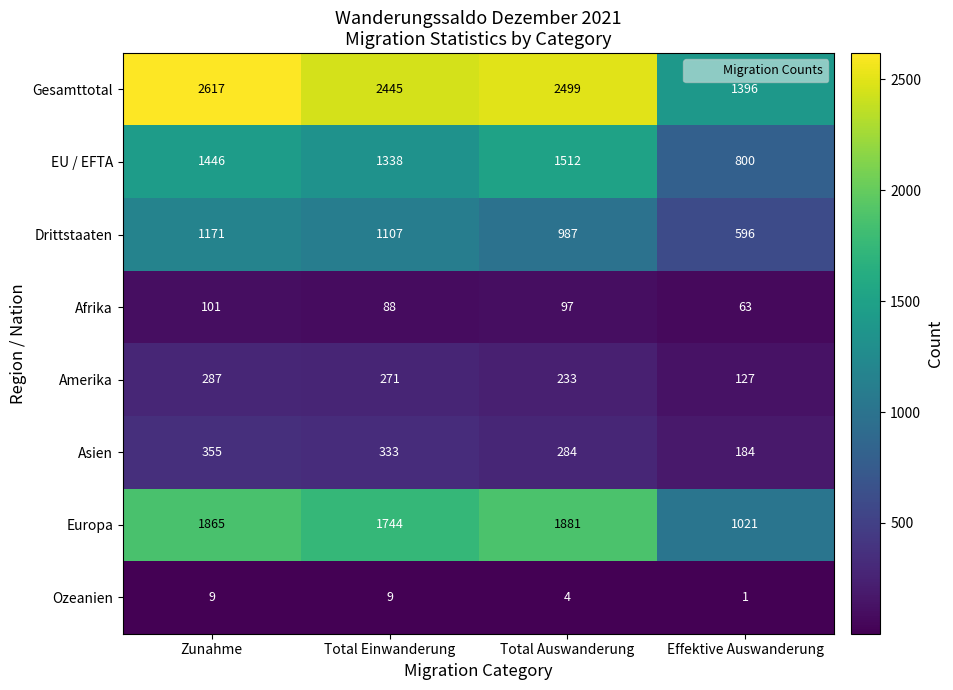

Where is Ozeanien nearest to the value 5?

Total Auswanderung